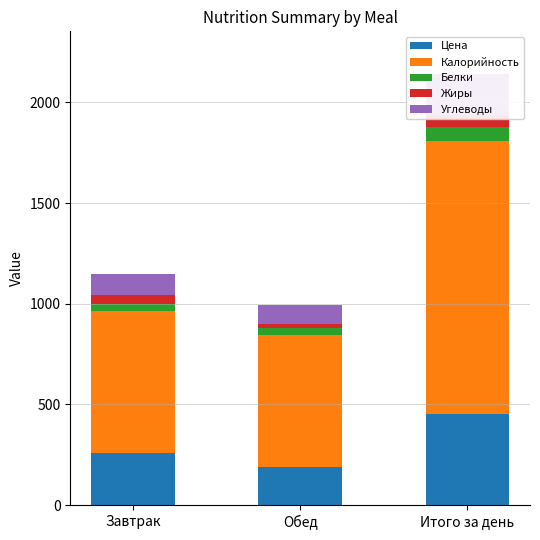

What is the lowest value of the Калорийность series?

656.1